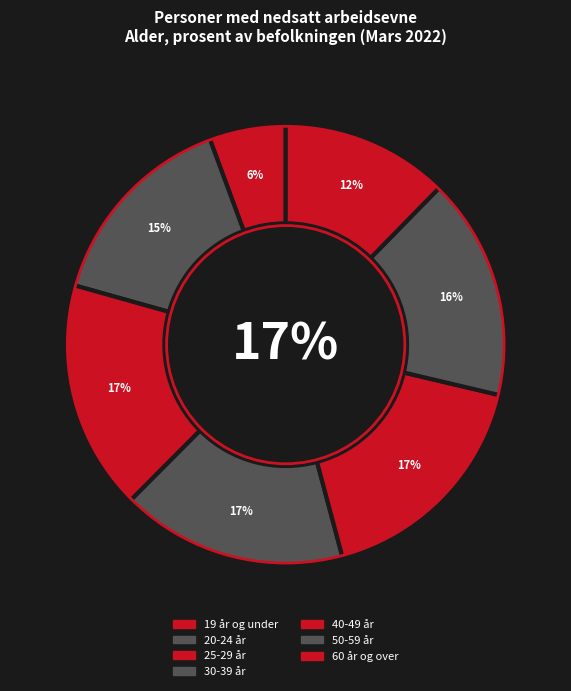

How many slices are in this pie chart?

7